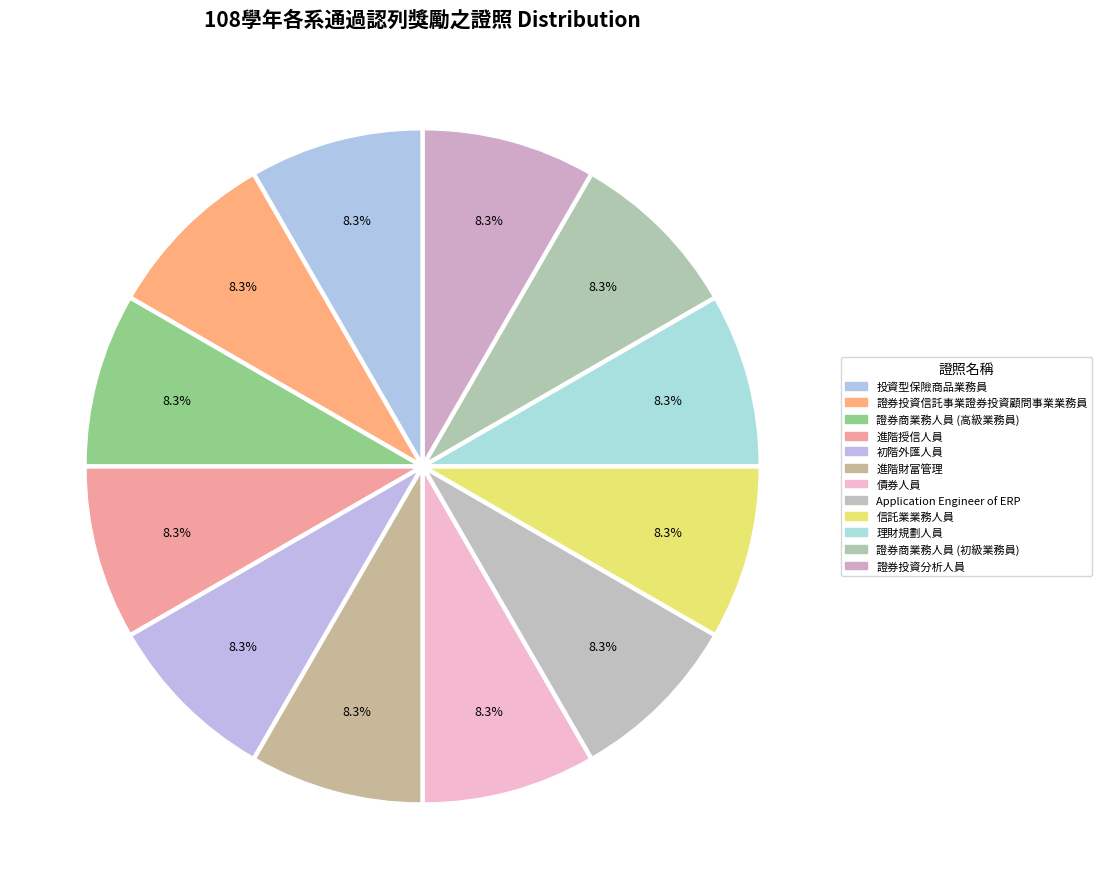

Which has a higher value, 理財規劃人員 or 證券投資信託事業證券投資顧問事業業務員?

理財規劃人員